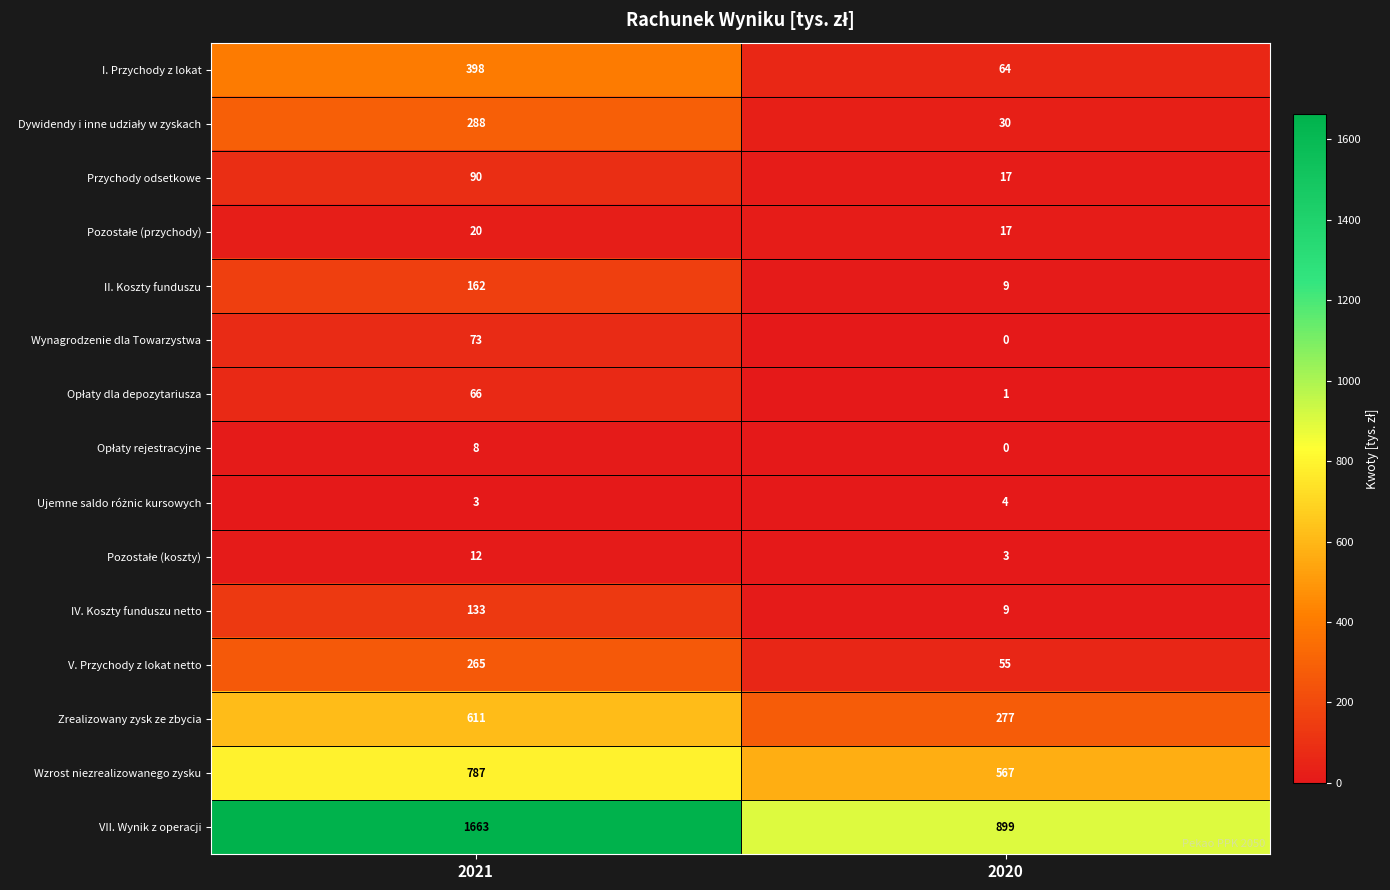

Between 2021 and 2020, which series saw the biggest shift?

VII. Wynik z operacji